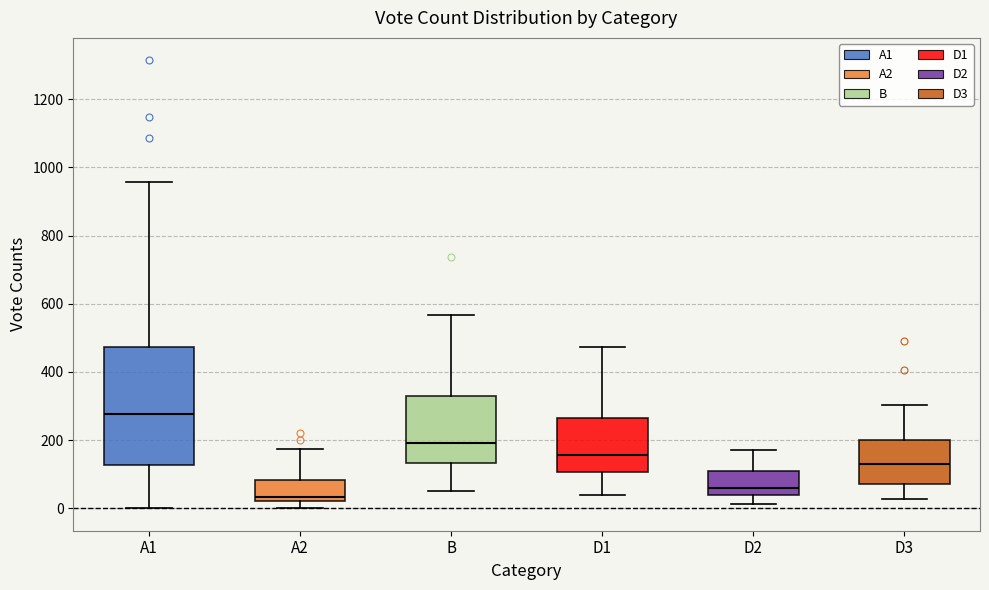

Reading left to right, read every box against the y-axis: the position of its median line, the range the box covers, and the ends of its whiskers. The values are not printed on the chart, so give them approximately, as read against the axis.

A1: median 280, box 120 to 480, whiskers 0 to 960
A2: median 40, box 20 to 80, whiskers 0 to 180
B: median 200, box 140 to 320, whiskers 60 to 560
D1: median 160, box 100 to 260, whiskers 40 to 480
D2: median 60, box 40 to 100, whiskers 20 to 180
D3: median 140, box 80 to 200, whiskers 20 to 300